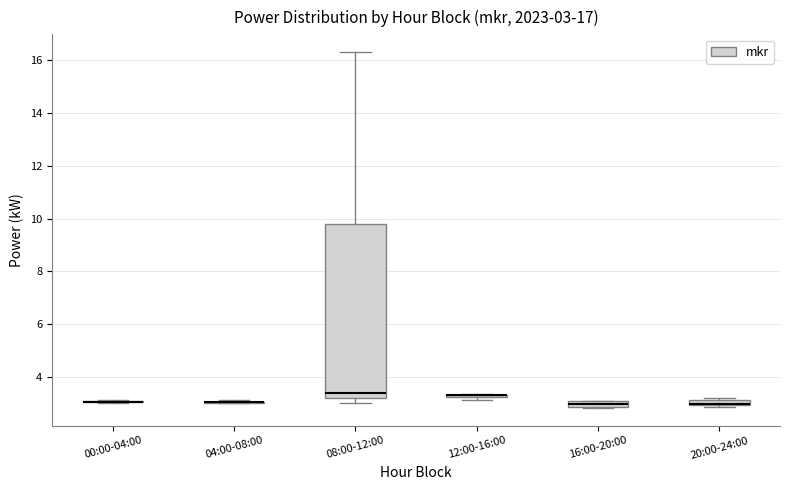

Comparing the boxes themselves (not the whiskers), which one is the tallest?

08:00-12:00